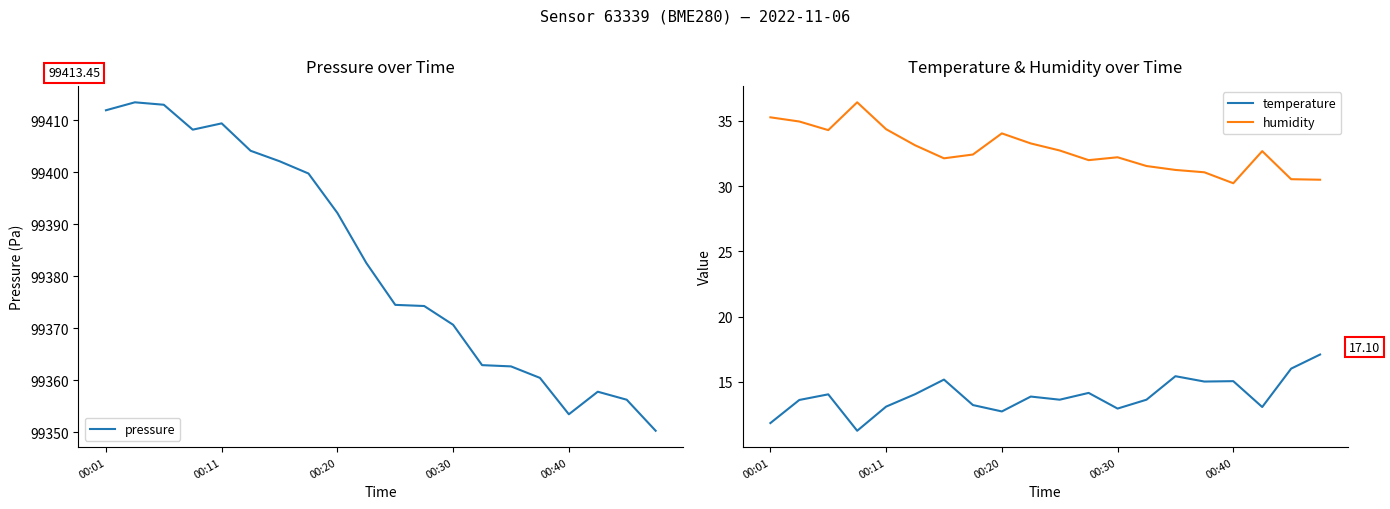

At how many categories does at least one series exceed 48042?

20